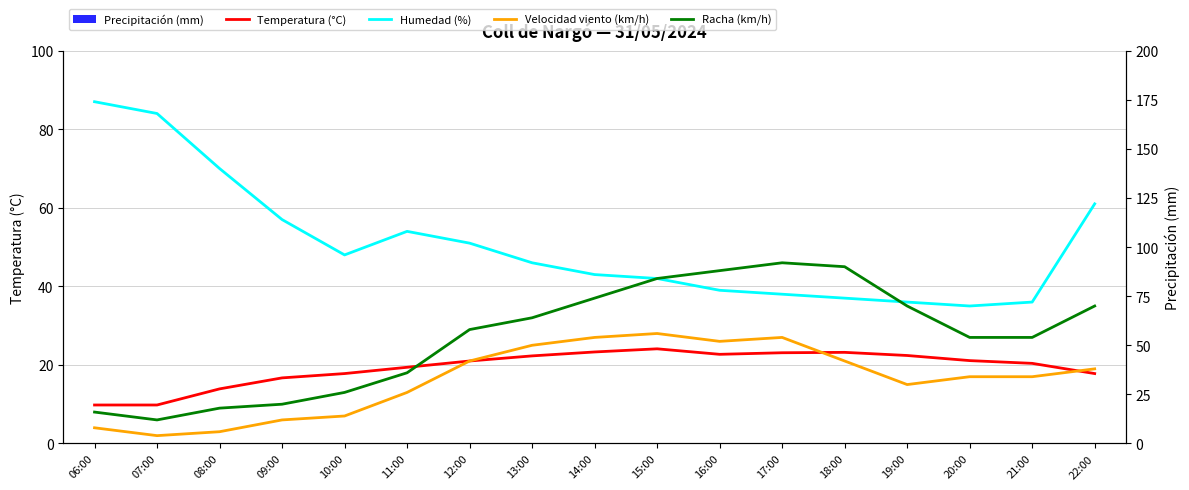

What is the label of the 2nd bar from the left?

07:00